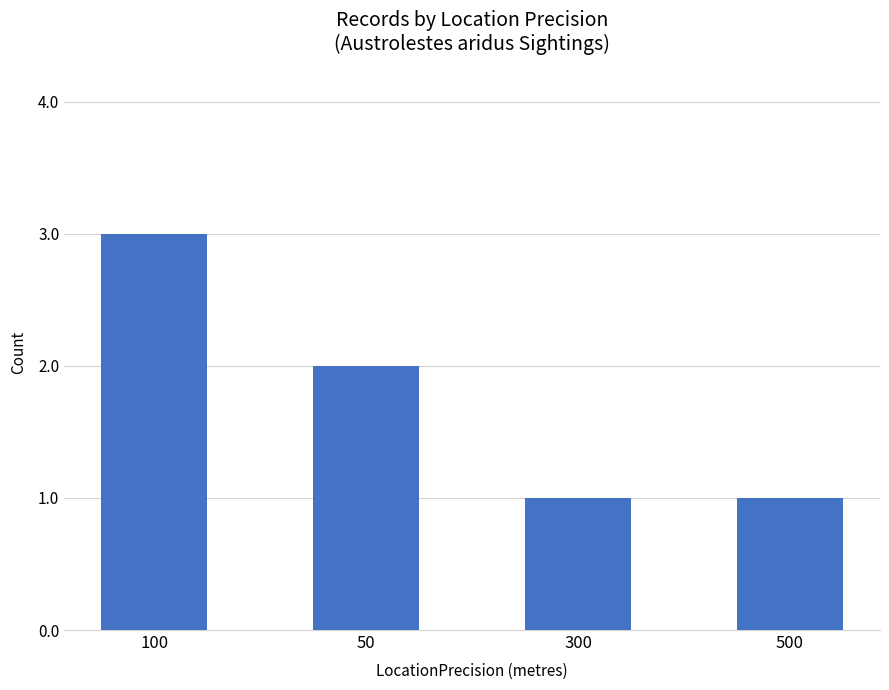

What position from the left is 50?

2